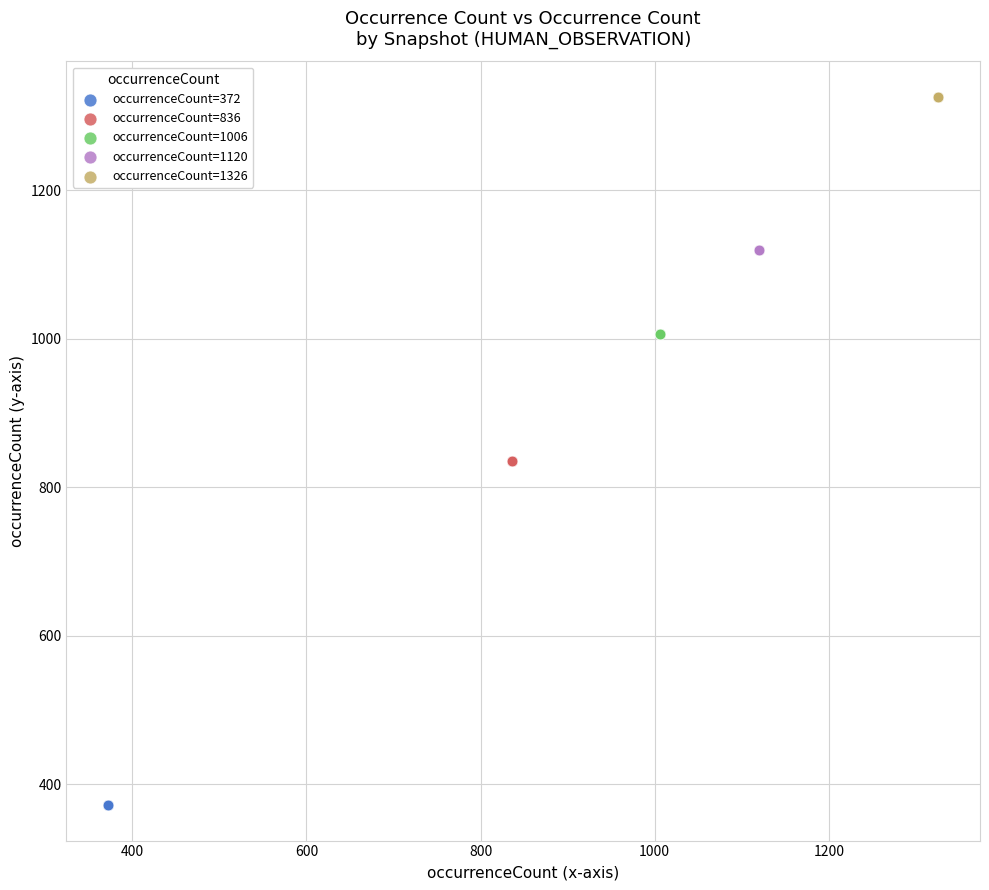

Which series contains the highest Y value?

occurrenceCount=1326